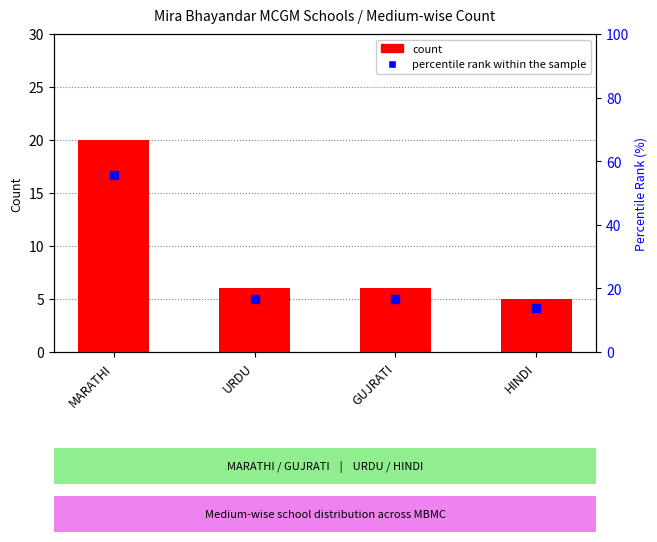

Which series reaches the maximum Y coordinate?

percentile rank within the sample